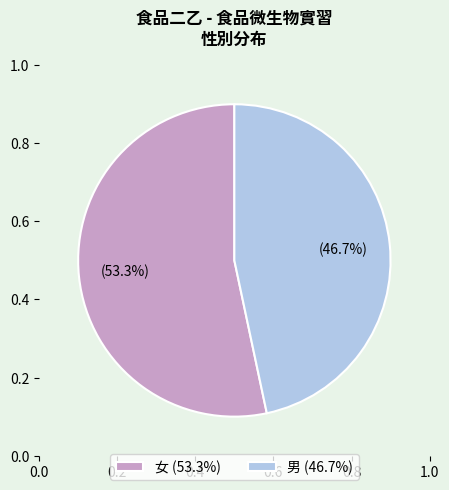

To the nearest percent, what percentage of the pie is 男?

47%